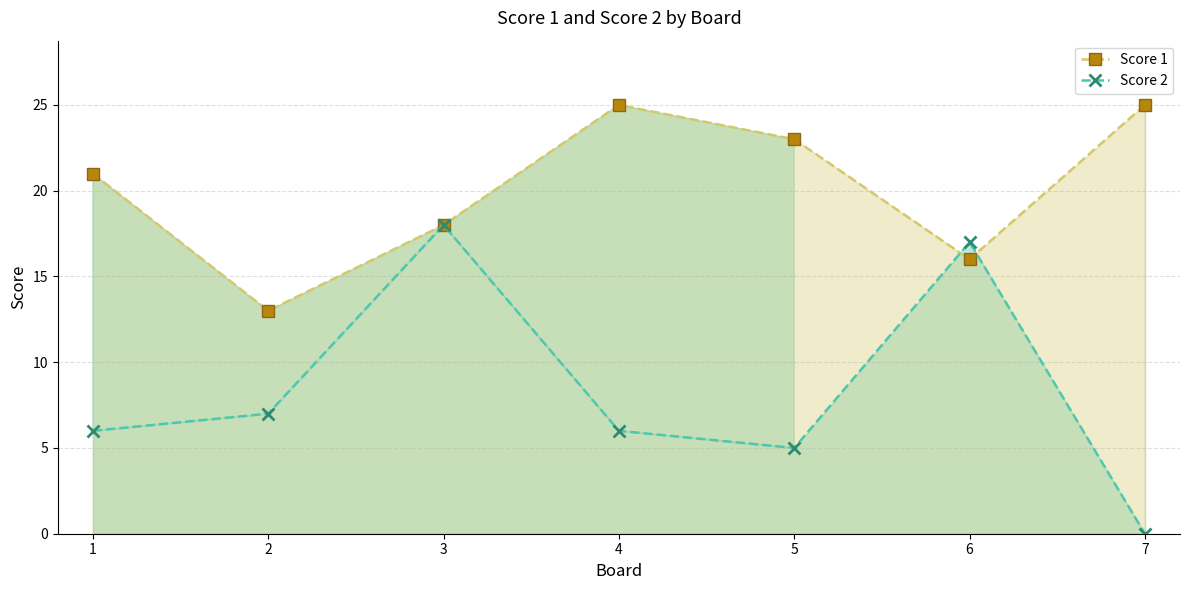

What is the maximum value shown in the chart?

25